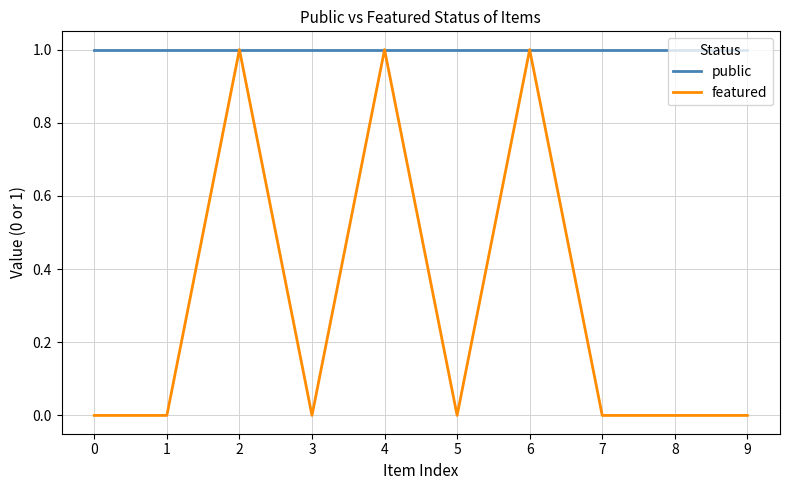

Is the value of featured at 3 greater than the value of public at 7?

No